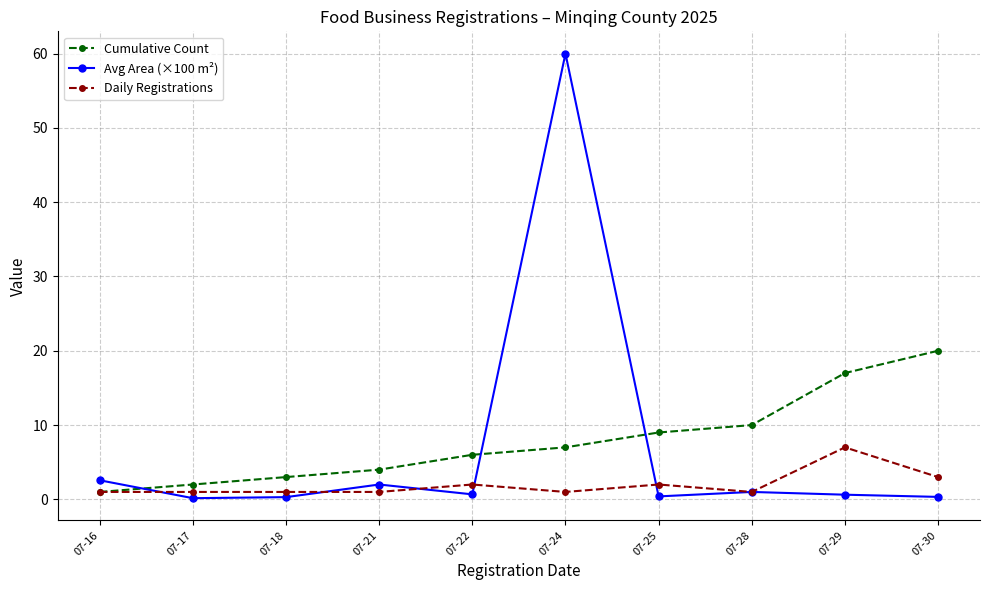

Rank the series by their maximum value, from highest to lowest.

Avg Area (×100 m²), Cumulative Count, Daily Registrations